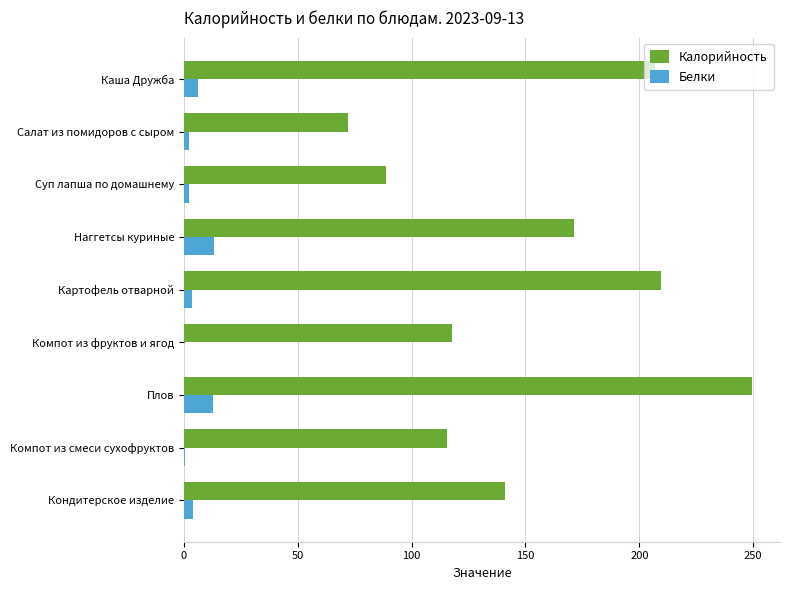

What is the highest value of the Калорийность series?

249.3